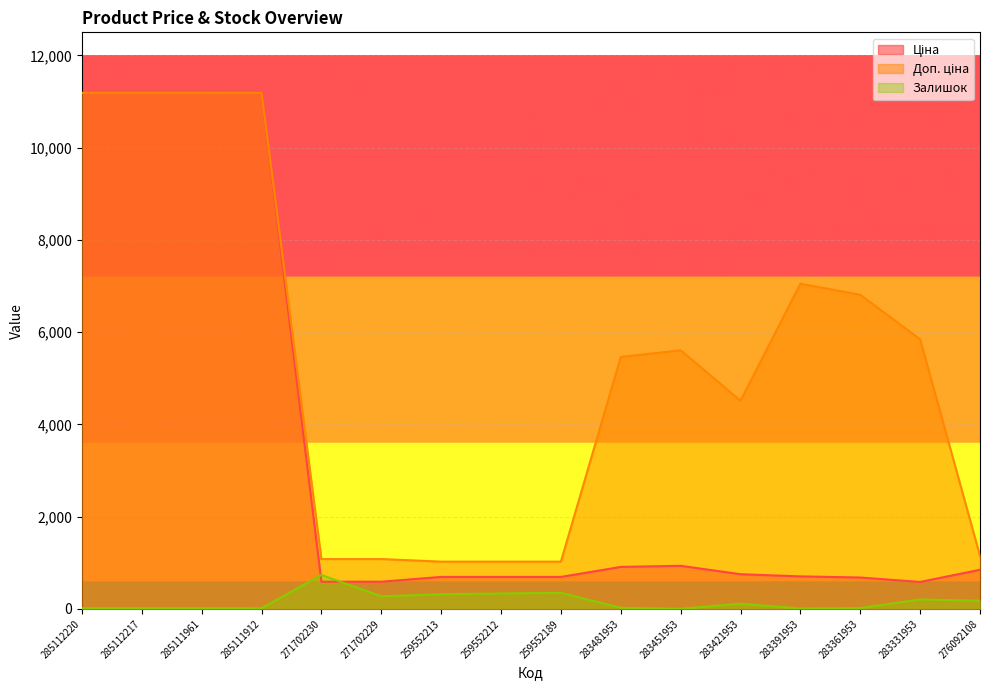

How many times do Ціна and Залишок cross each other?

2